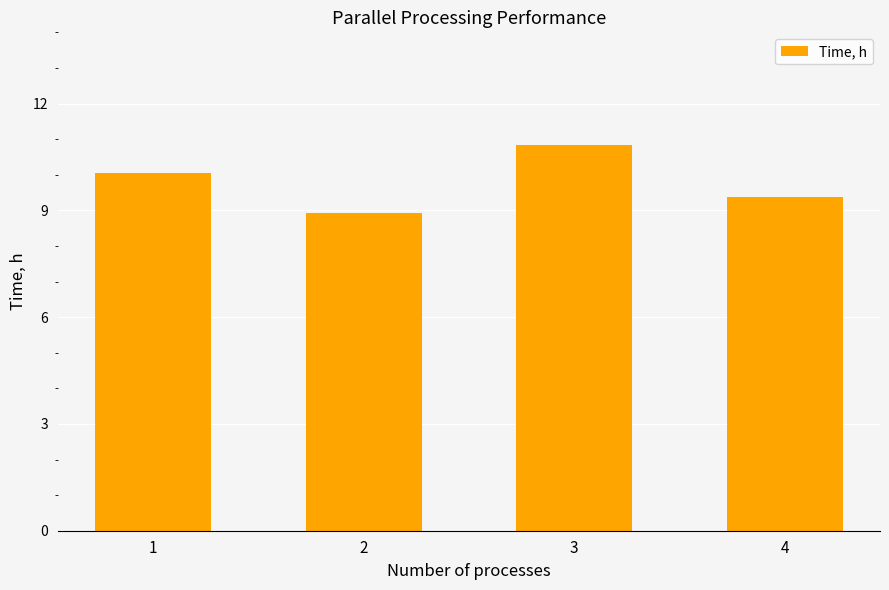

What is the minimum value shown in the chart?

8.9